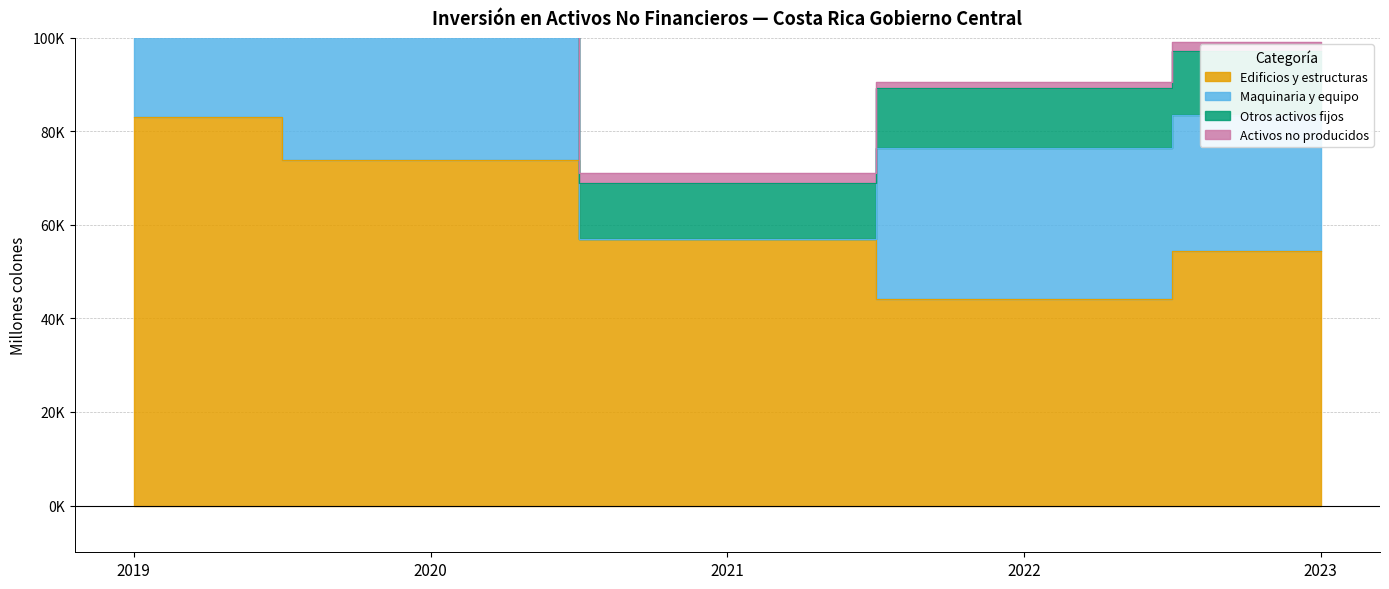

The Otros activos fijos series shows 13225.0 at 2020. True or false?

False